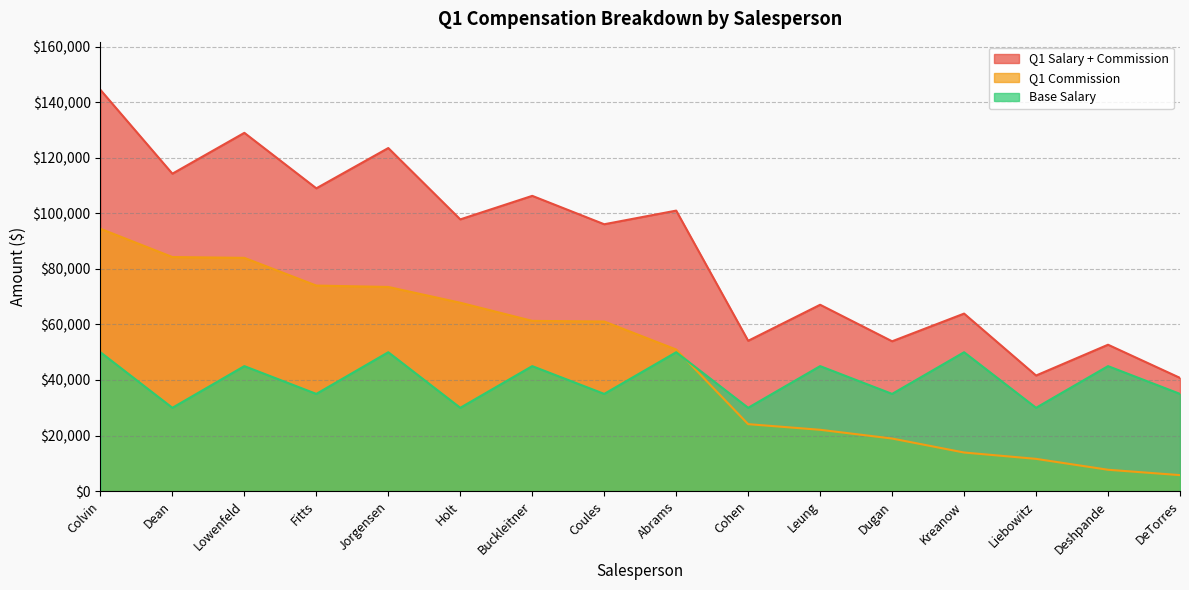

Is it true that Q1 Salary + Commission equals 100970 at Abrams?

True